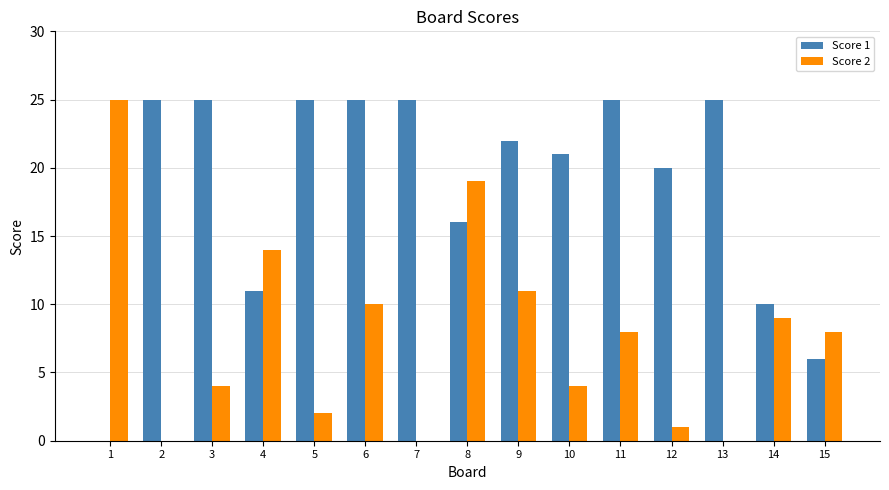

True or false: Score 2 has a value of 4 at 6.

False